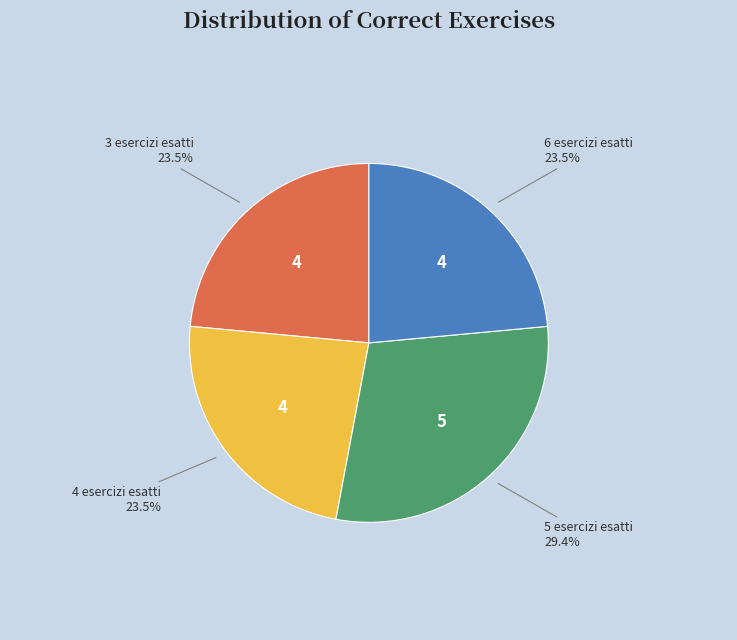

Is there a majority slice in this chart?

No